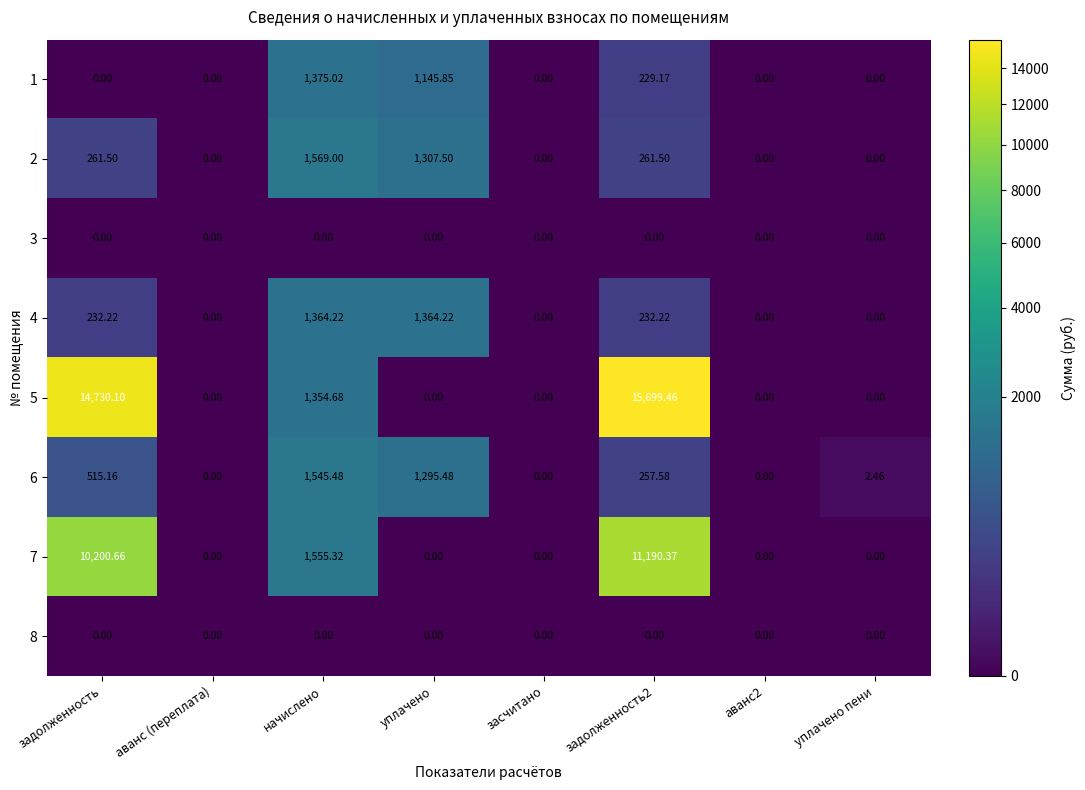

How many series are shown in this chart?

8